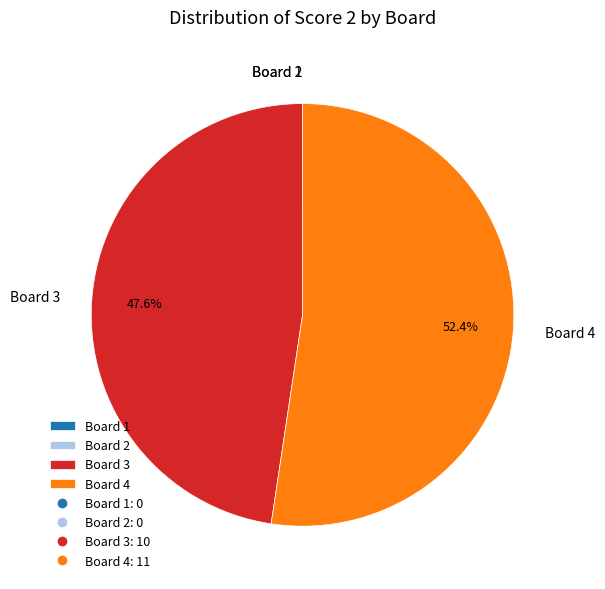

To the nearest percent, what is the difference between the largest and smallest slice percentages?

52%